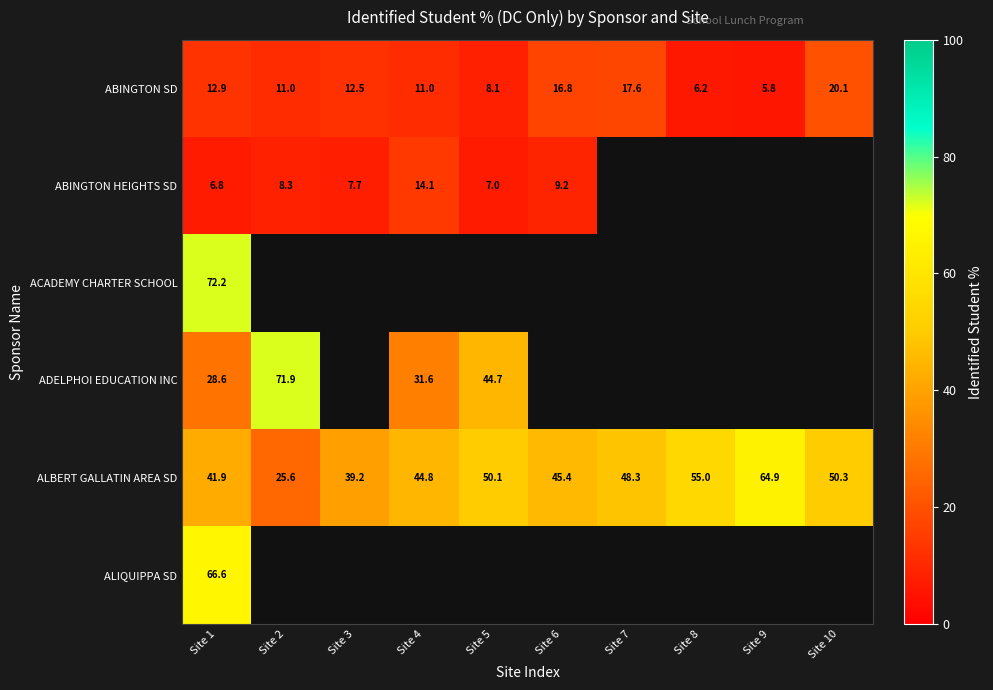

How many values in the ABINGTON SD series exceed 12?

5